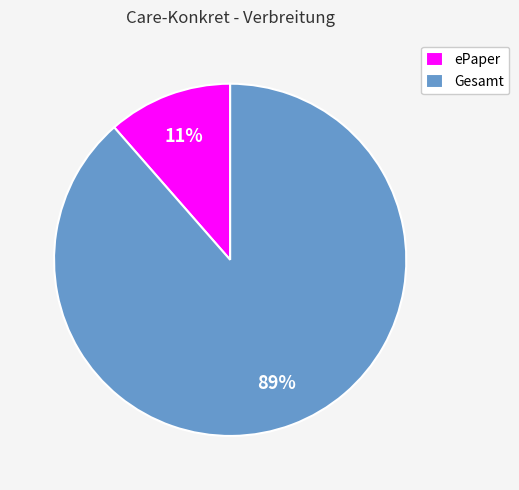

What percentage is the ePaper slice, to the nearest percent?

11%